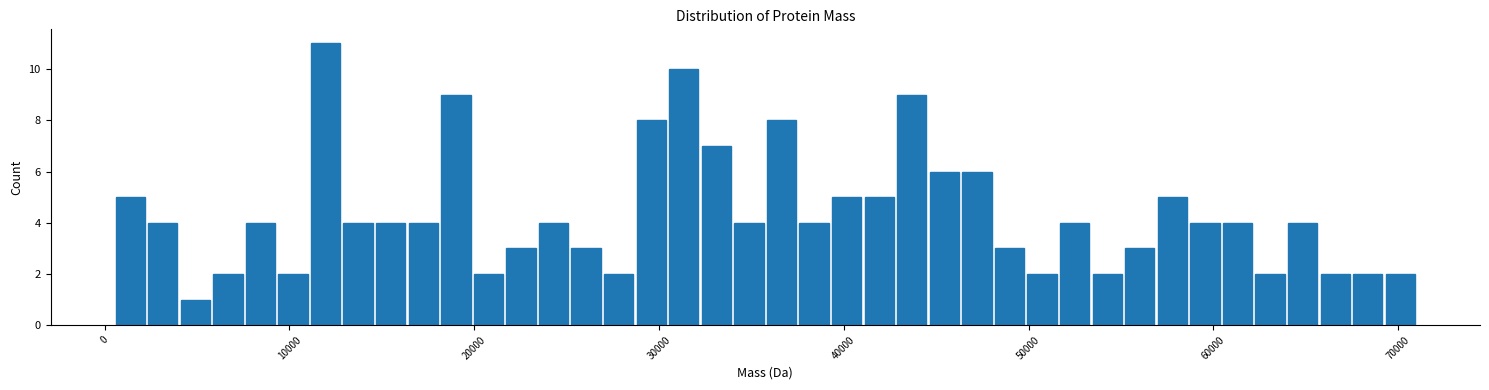

Read against the x-axis, roughly where is the centre of the tallest bar?

12000